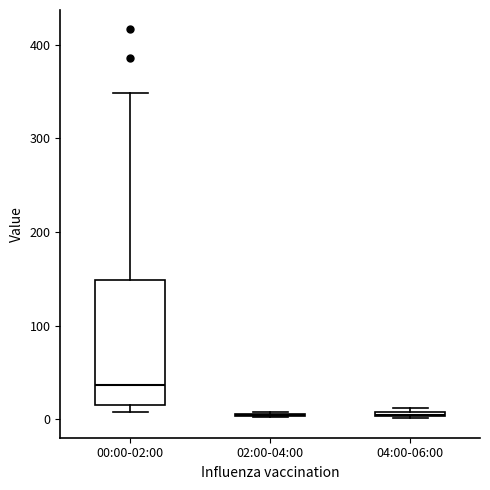

Comparing the boxes themselves (not the whiskers), which one is the tallest?

00:00-02:00